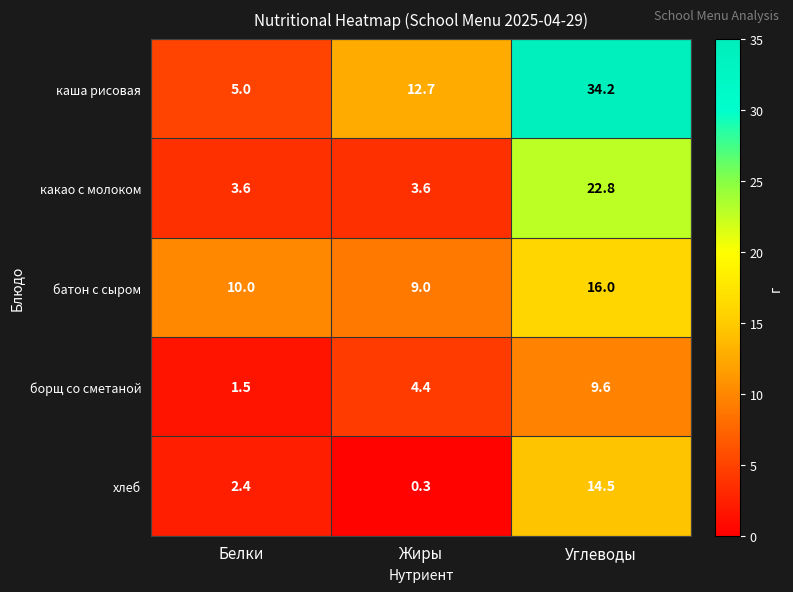

What is the difference between the батон с сыром values at Белки and Углеводы?

6.0